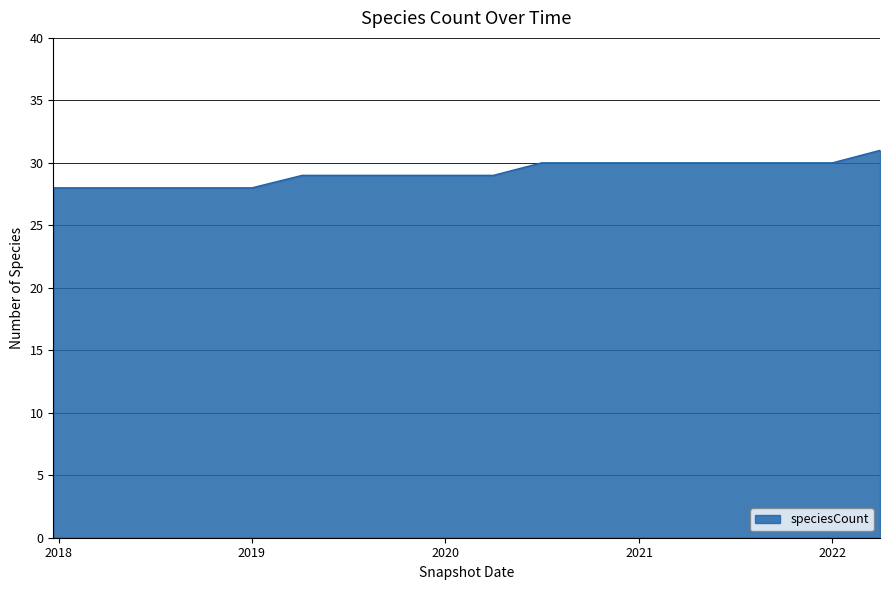

How many lines are shown in the chart?

1